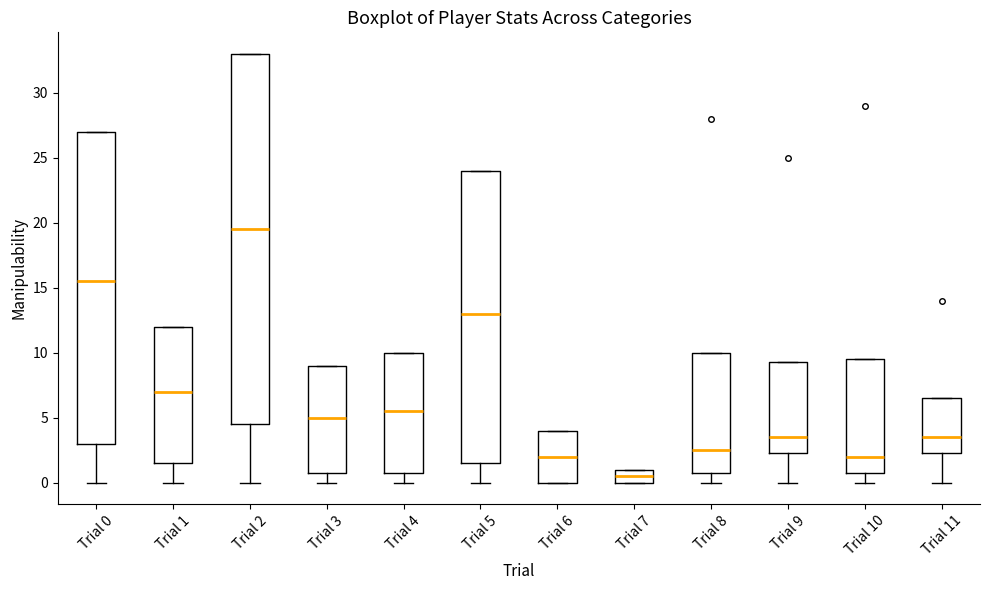

Which box has the lowest median line?

Trial 7